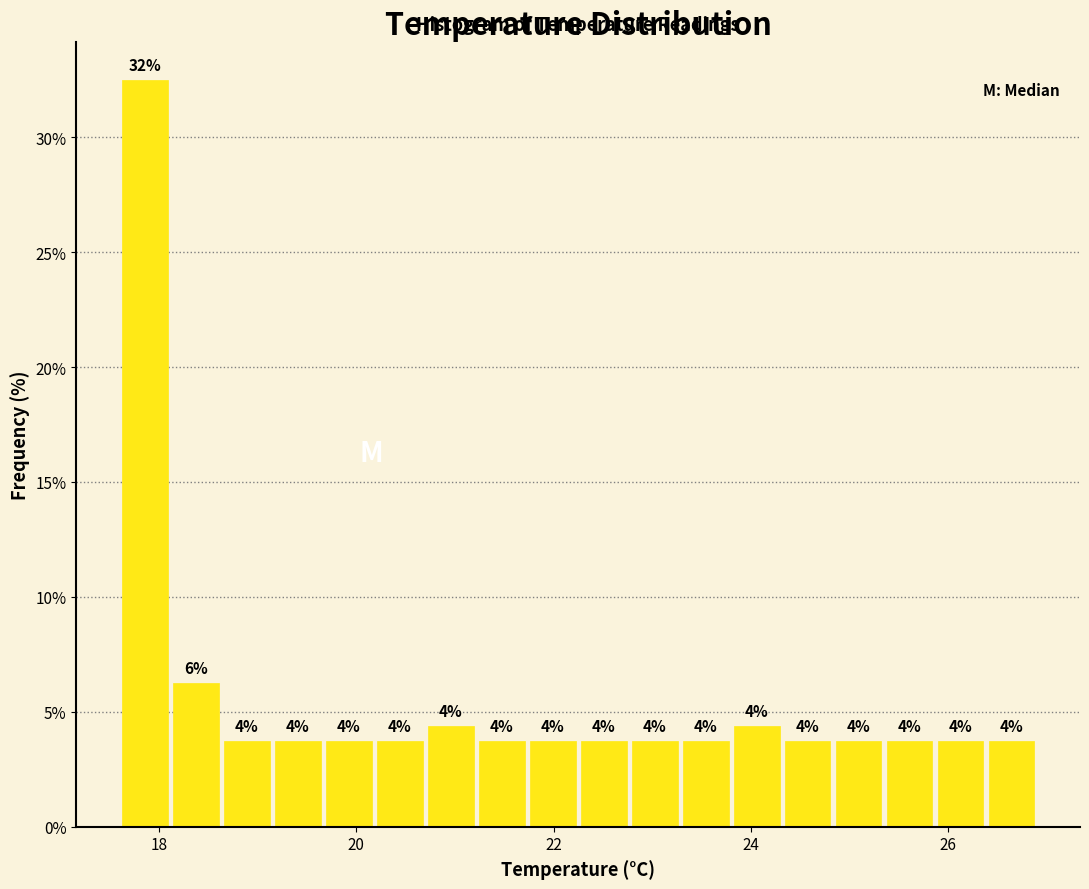

Read against the x-axis, roughly where is the centre of the tallest bar?

17.8